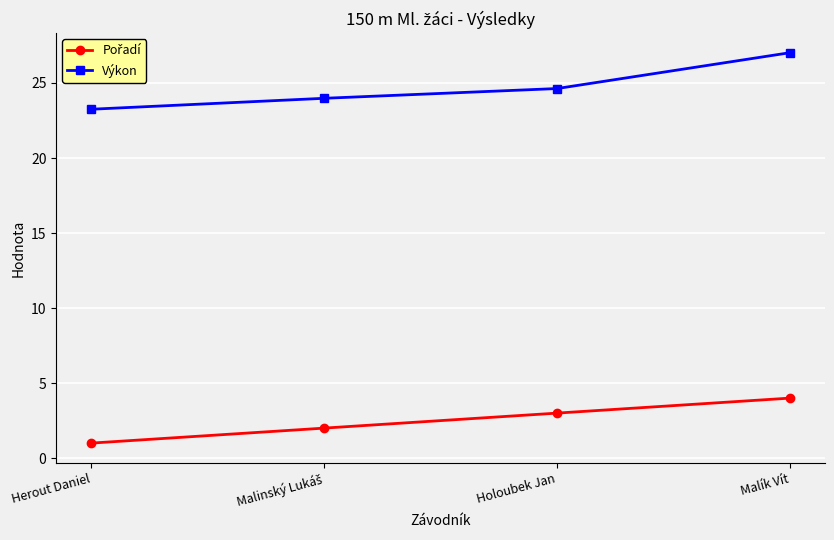

True or false: Výkon has a value of 24.6 at Holoubek Jan.

True